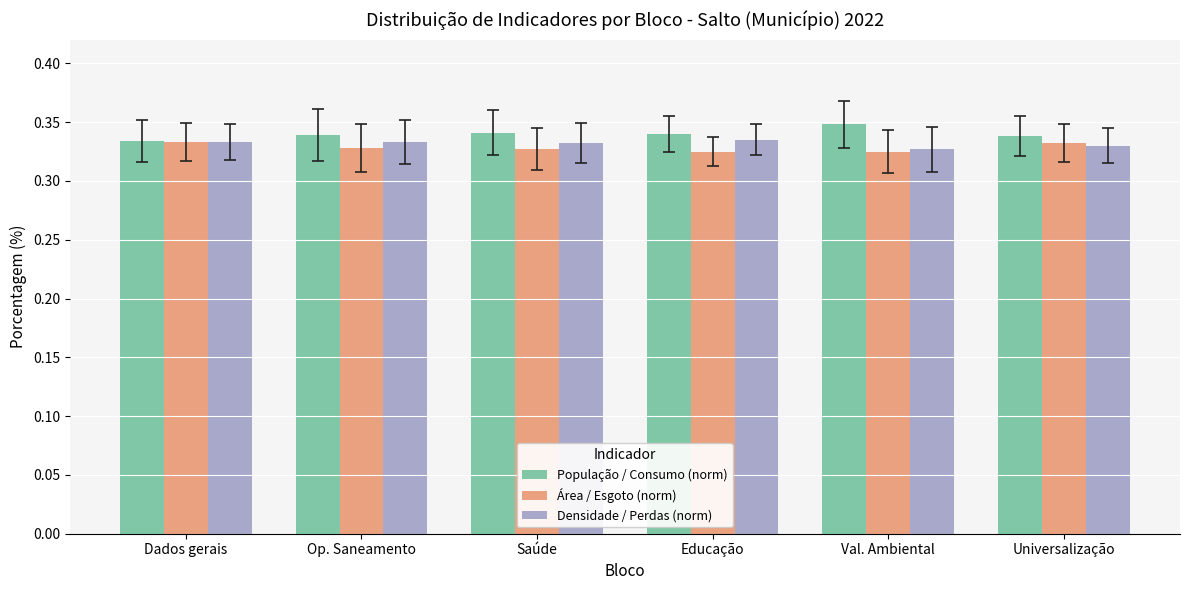

How many População / Consumo (norm) values are between 0 and 1?

6